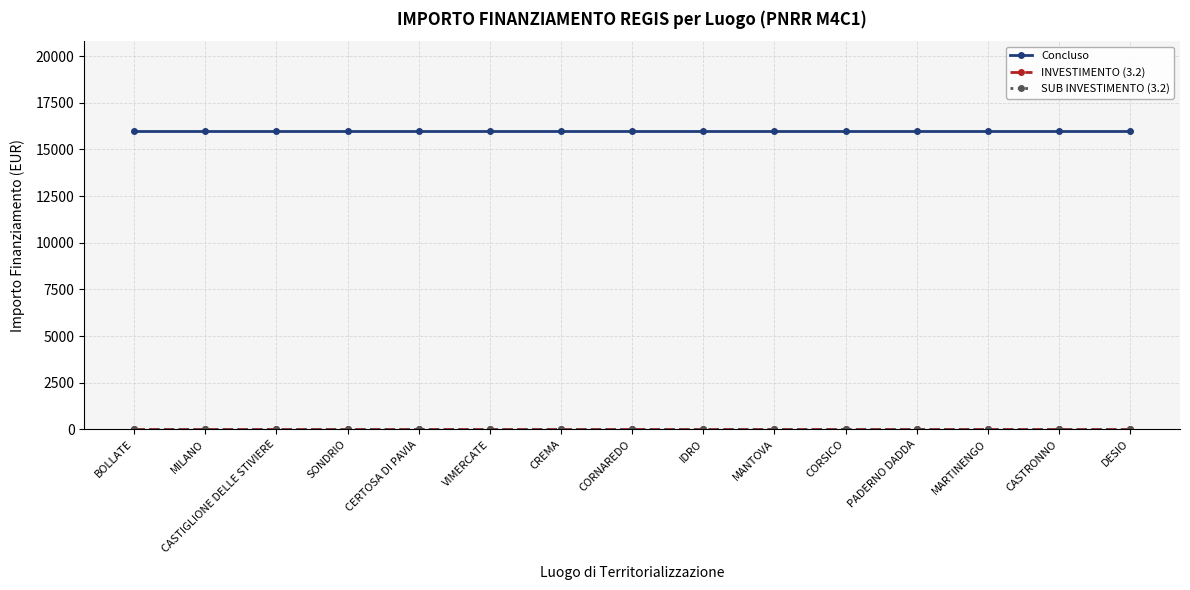

Does the chart have visible grid lines?

Yes